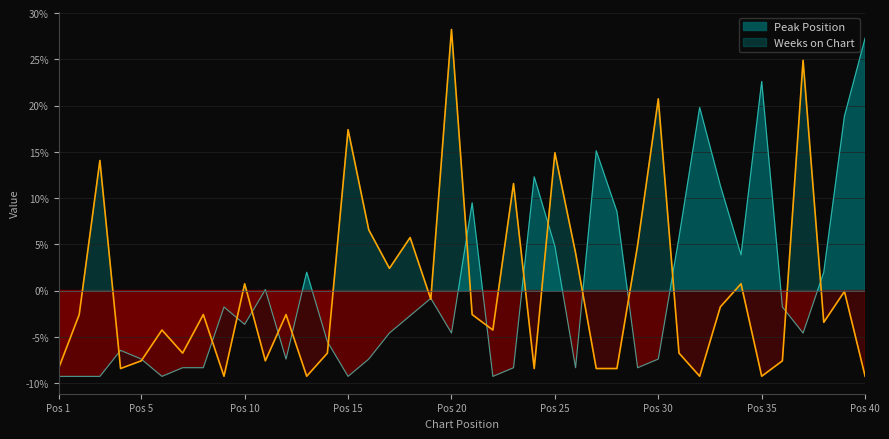

At which category is the sum across all series the highest?

Pos 20